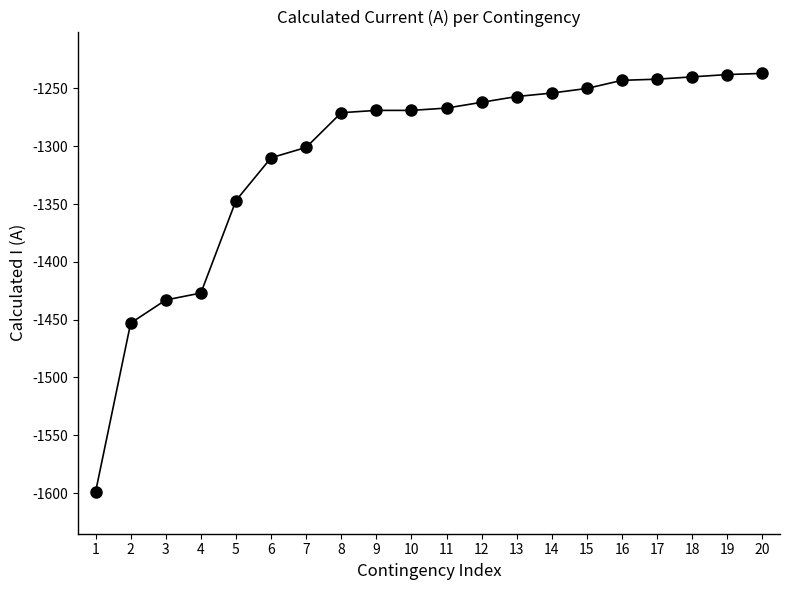

What is the difference between the values at 14 and 1?

345